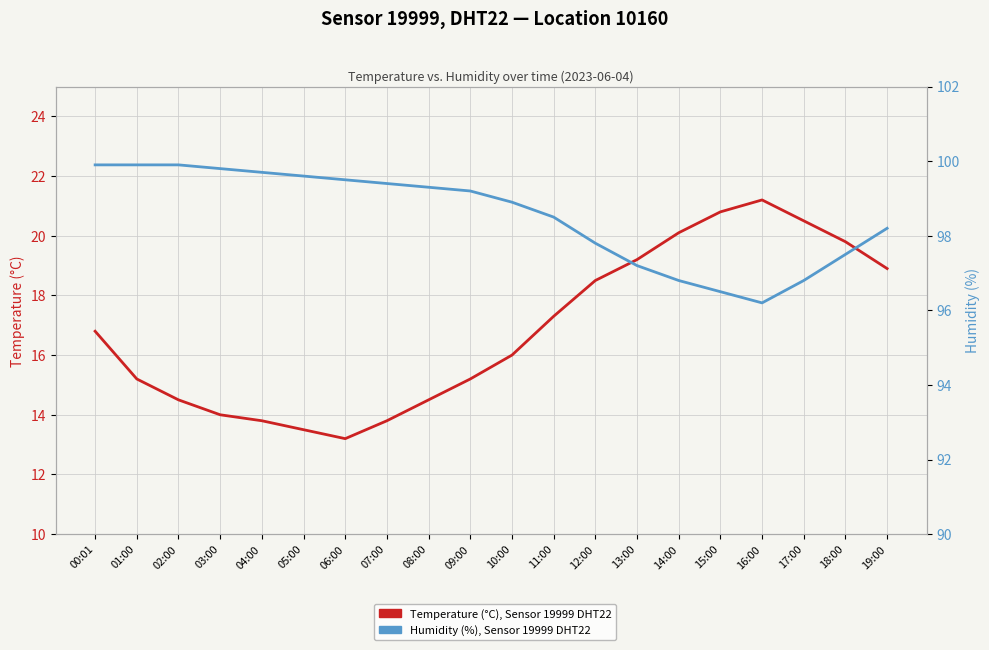

What are all the series names shown in the legend?

Temperature (°C), Sensor 19999 DHT22, Humidity (%), Sensor 19999 DHT22